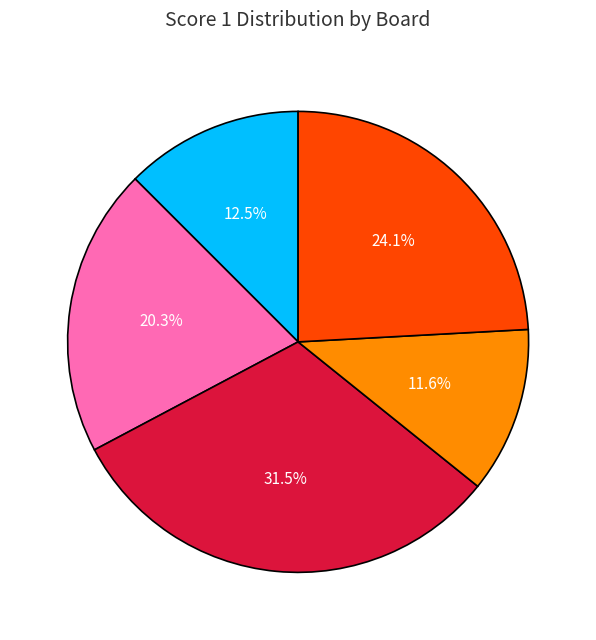

Is there any slice that represents more than half of the pie?

No